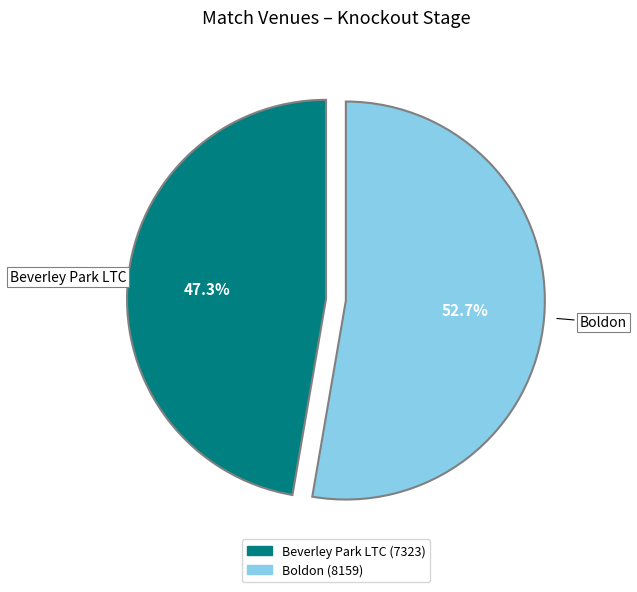

How many segments does this pie chart have?

2